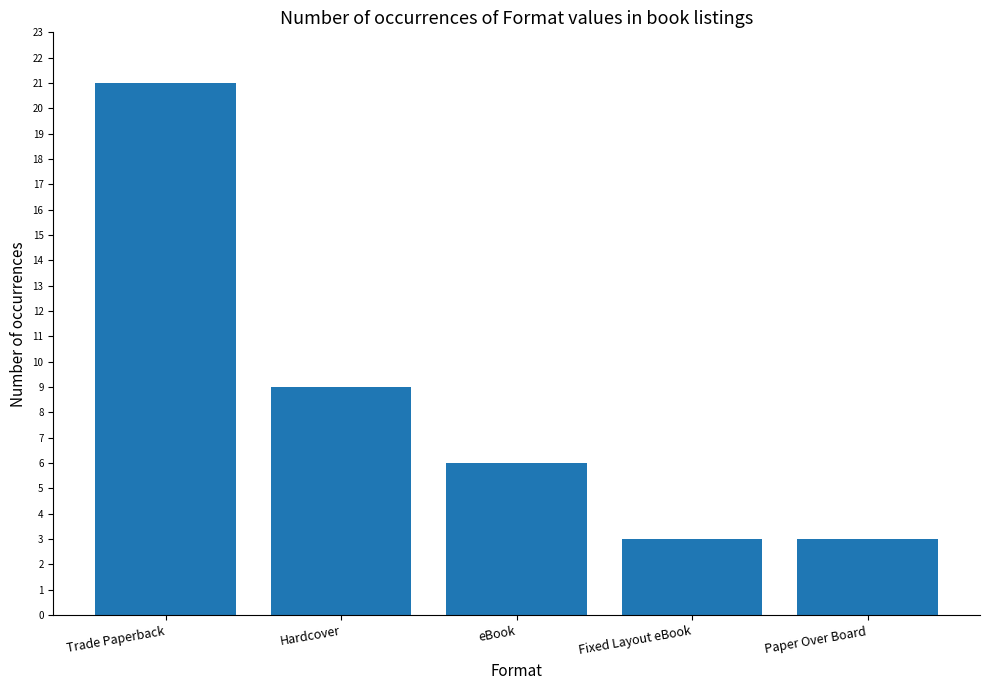

How many values are between 3 and 9?

4